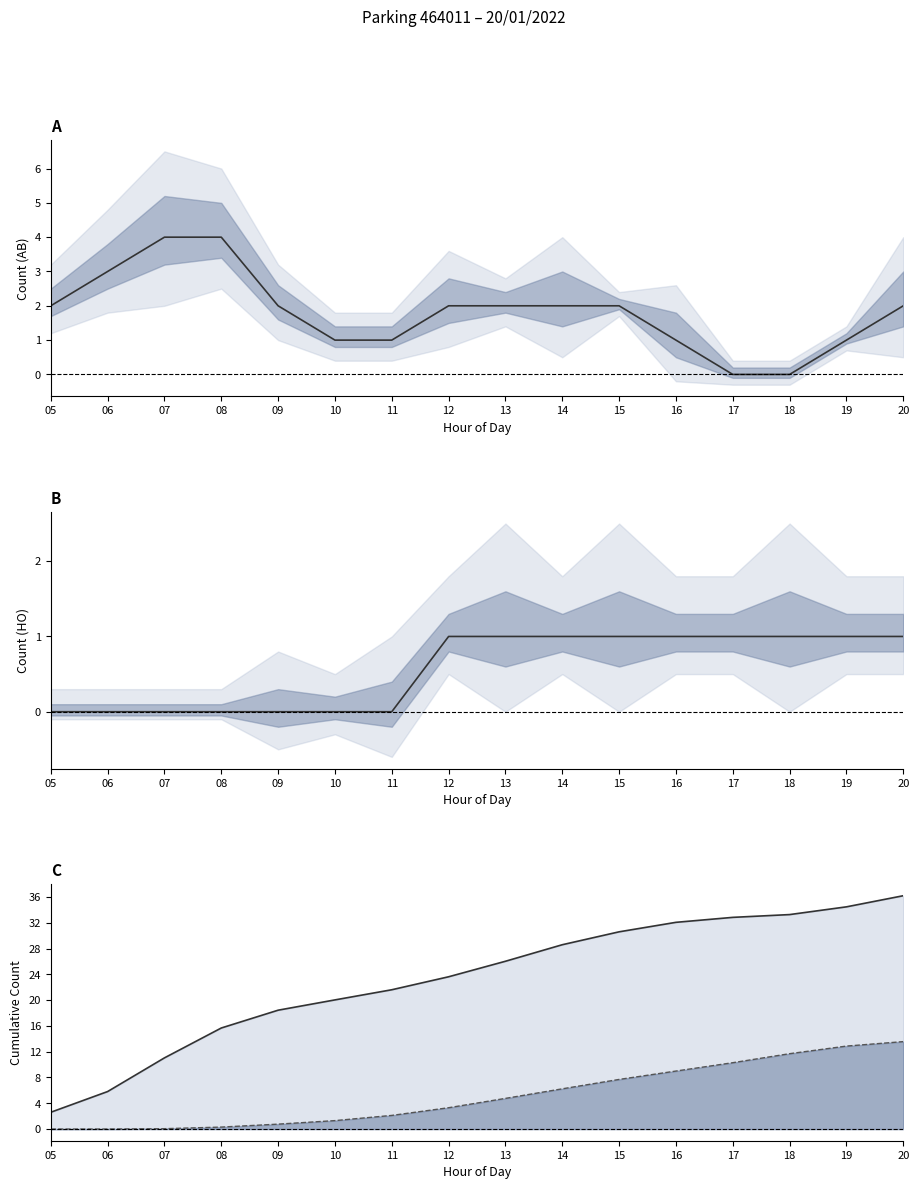

Is this an area chart (filled region under the line)?

No